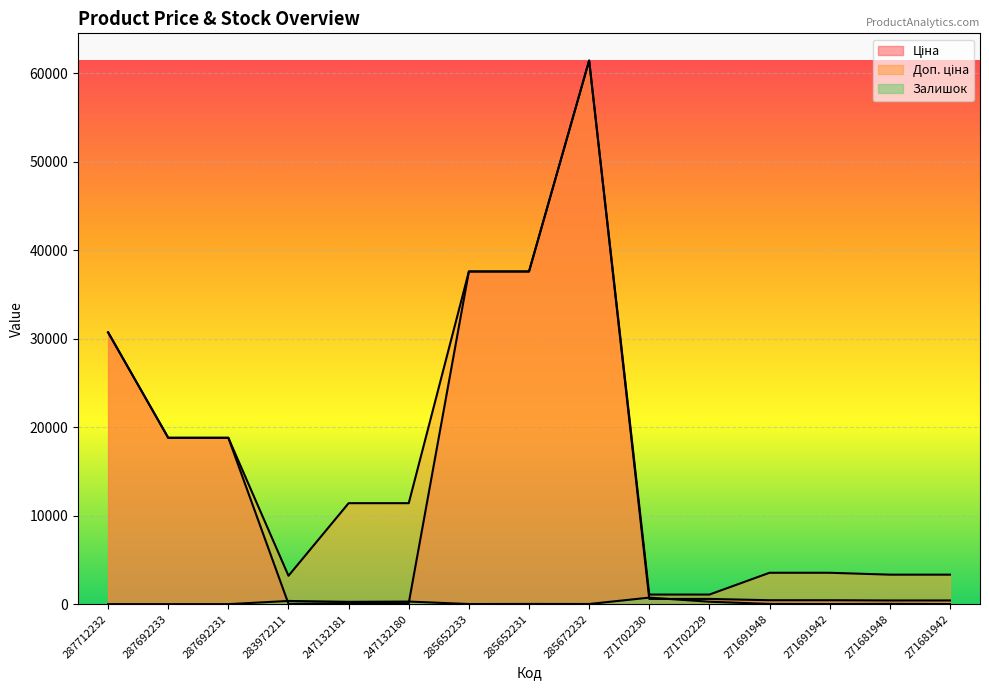

What is the label of the 9th point from the right?

285652233